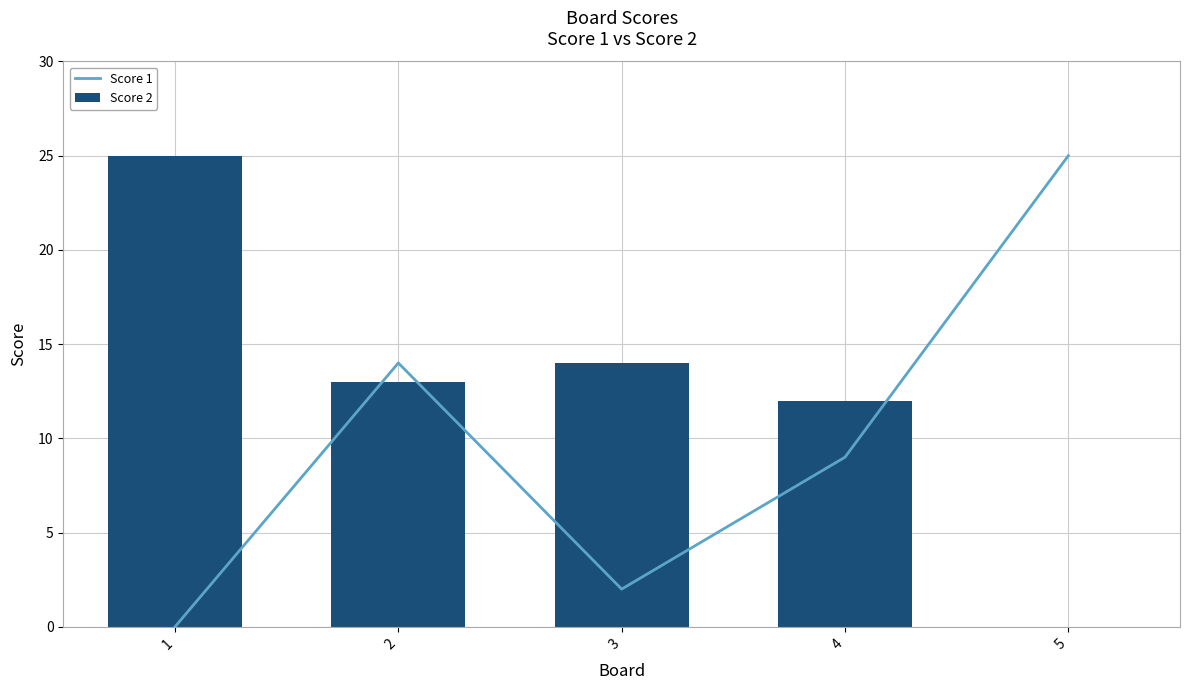

How many series are shown in this chart?

2